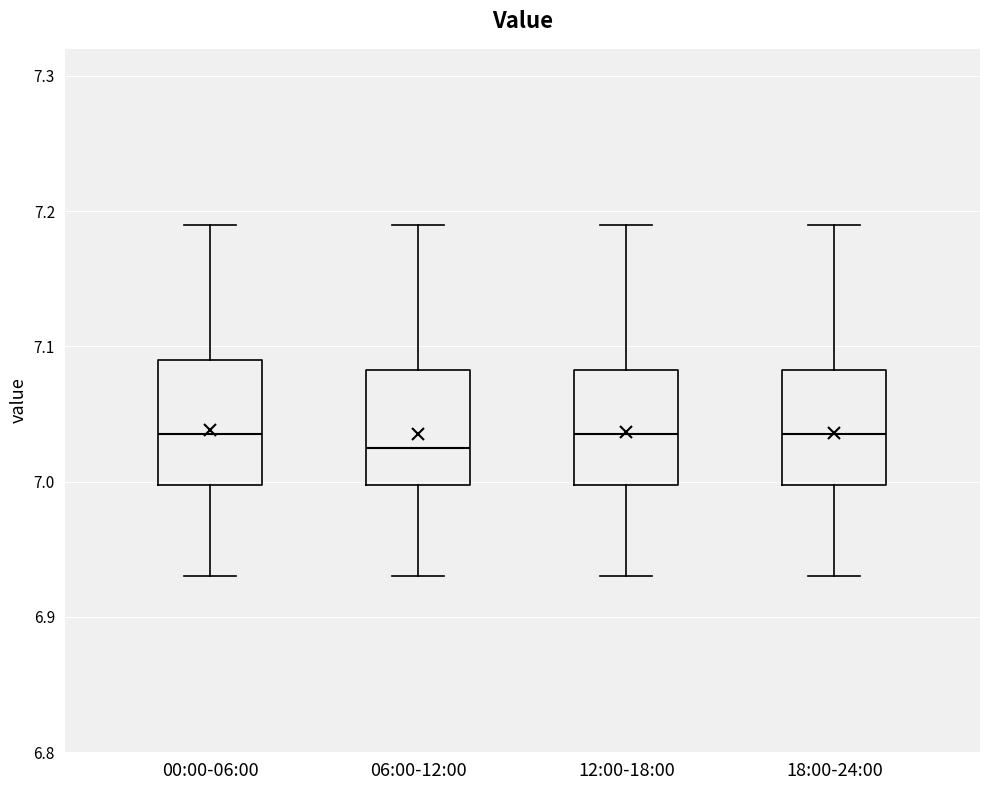

Reading left to right, transcribe this box plot: for each box, give where its median line is, the range the box spans, and where its two whiskers end, as read against the y-axis. The values are not printed on the chart, so give them approximately, as read against the axis.

00:00-06:00: median 7.04, box 7.00 to 7.09, whiskers 6.93 to 7.19
06:00-12:00: median 7.03, box 7.00 to 7.08, whiskers 6.93 to 7.19
12:00-18:00: median 7.04, box 7.00 to 7.08, whiskers 6.93 to 7.19
18:00-24:00: median 7.04, box 7.00 to 7.08, whiskers 6.93 to 7.19